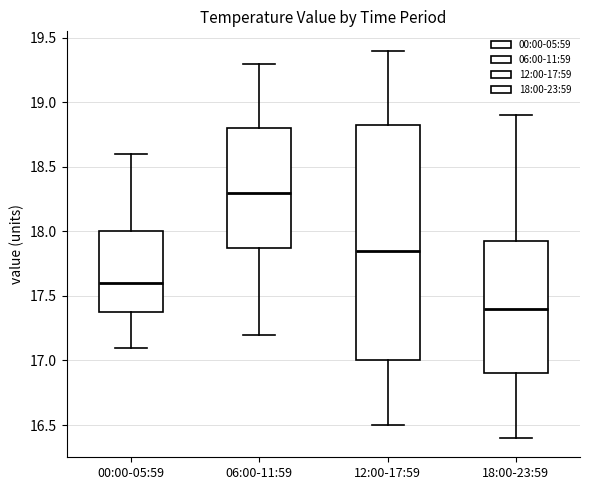

Reading left to right, read every box against the y-axis: the position of its median line, the range the box covers, and the ends of its whiskers. The values are not printed on the chart, so give them approximately, as read against the axis.

00:00-05:59: median 17.60, box 17.40 to 18.00, whiskers 17.10 to 18.60
06:00-11:59: median 18.30, box 17.90 to 18.80, whiskers 17.20 to 19.30
12:00-17:59: median 17.85, box 17.00 to 18.85, whiskers 16.50 to 19.40
18:00-23:59: median 17.40, box 16.90 to 17.95, whiskers 16.40 to 18.90